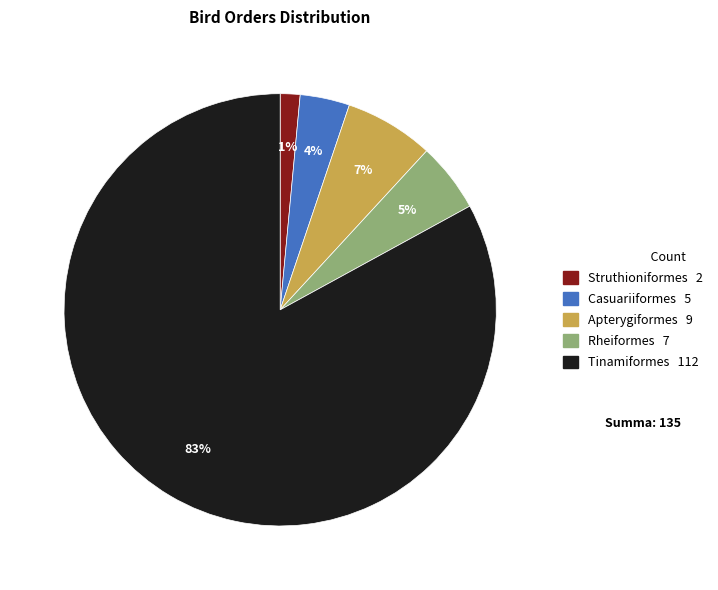

Count the number of slices in the pie.

5